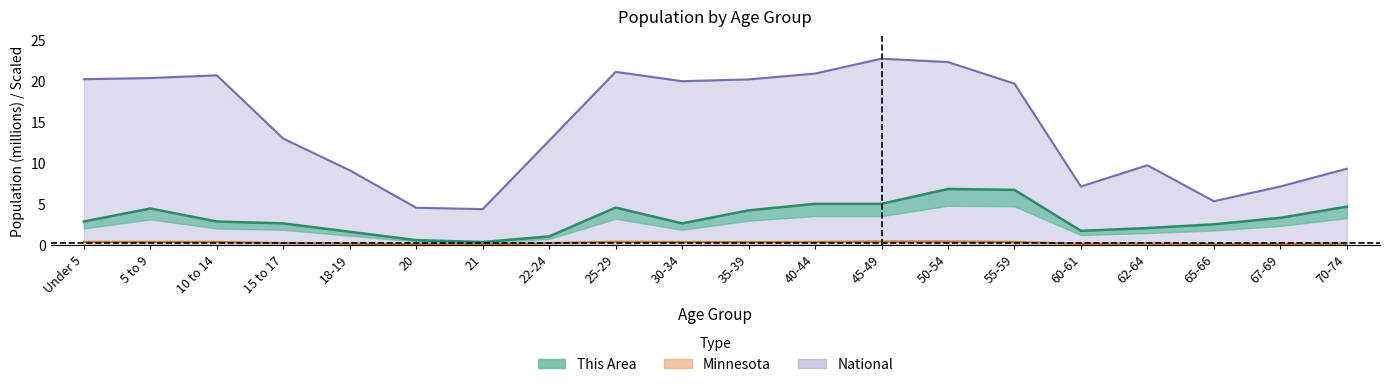

At which category does the chart reach its minimum across all series?

21